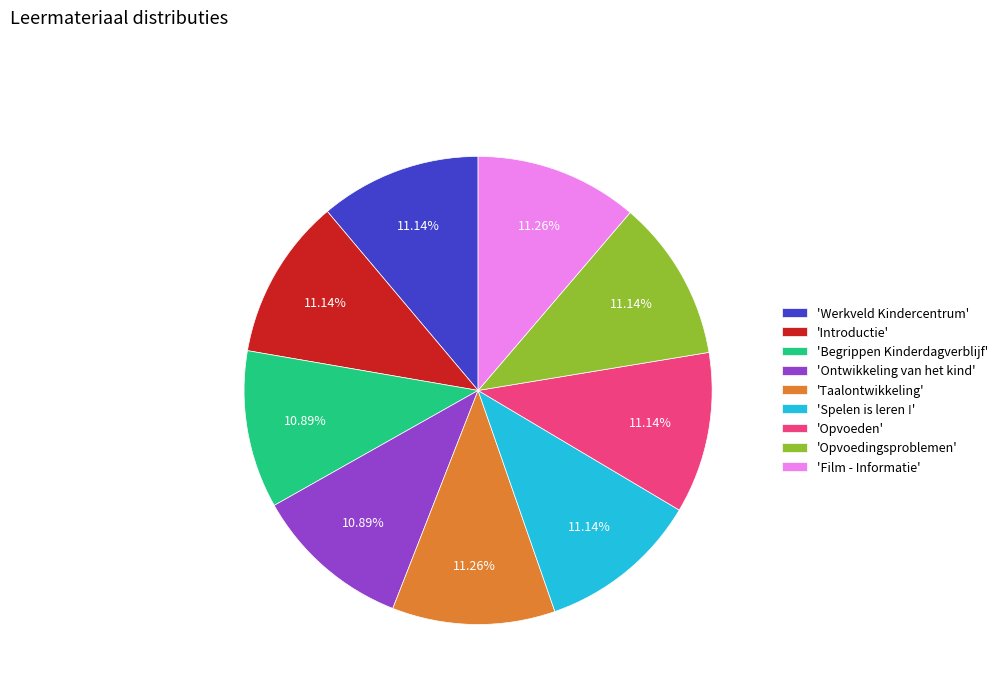

Is there any slice that represents more than half of the pie?

No